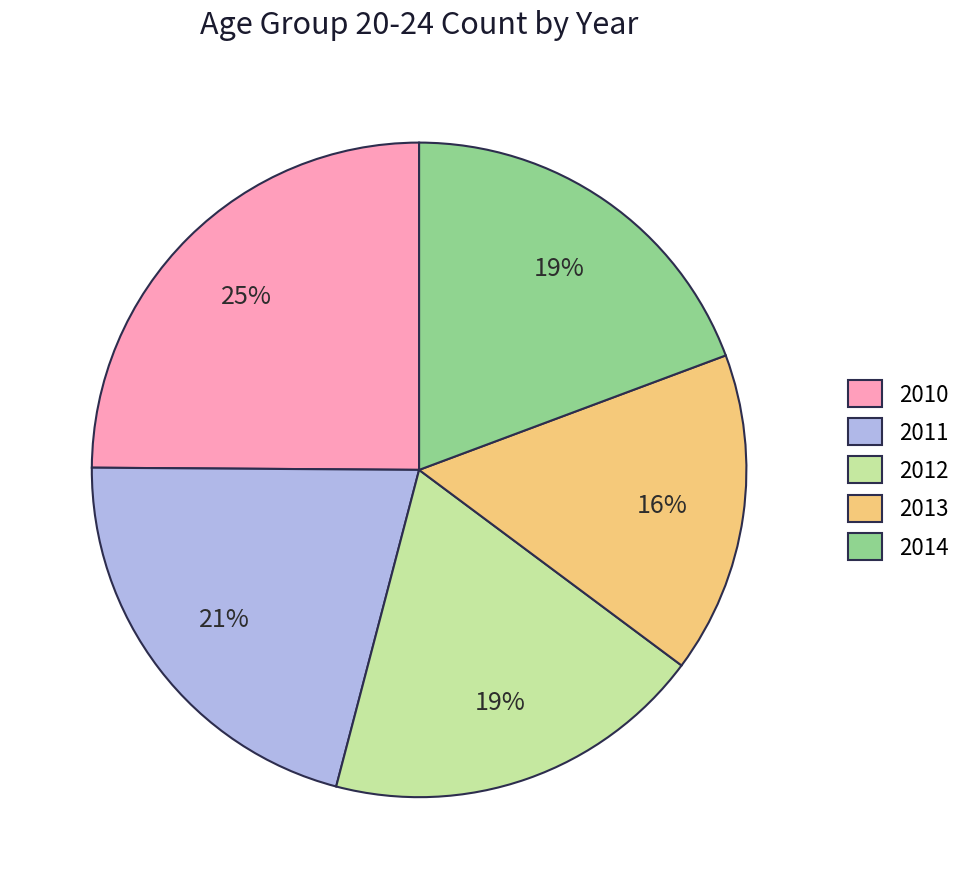

True or false: 2010 accounts for 25% of the total.

True